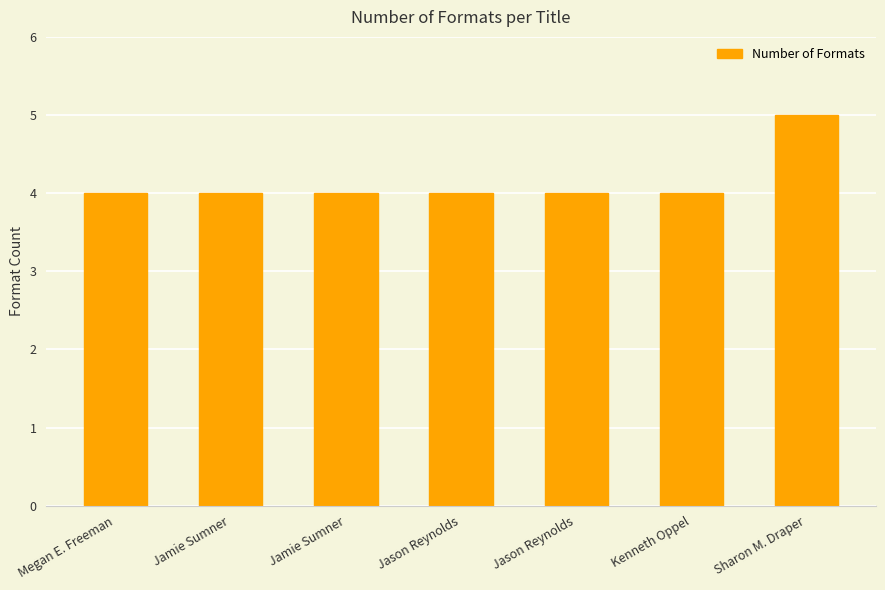

How many distinct data groups are displayed?

1